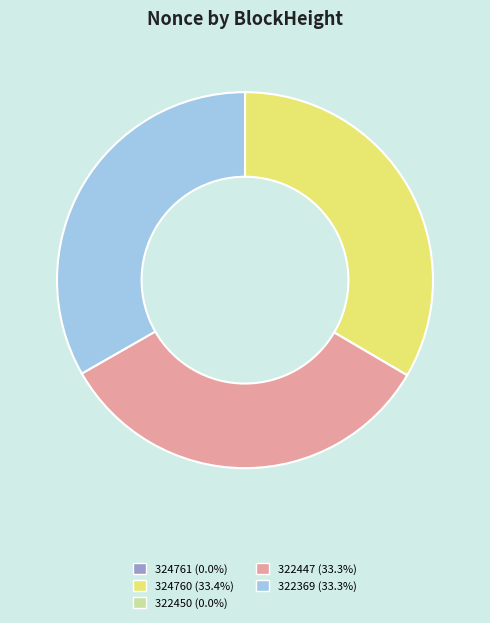

Is there any slice that represents more than half of the pie?

No